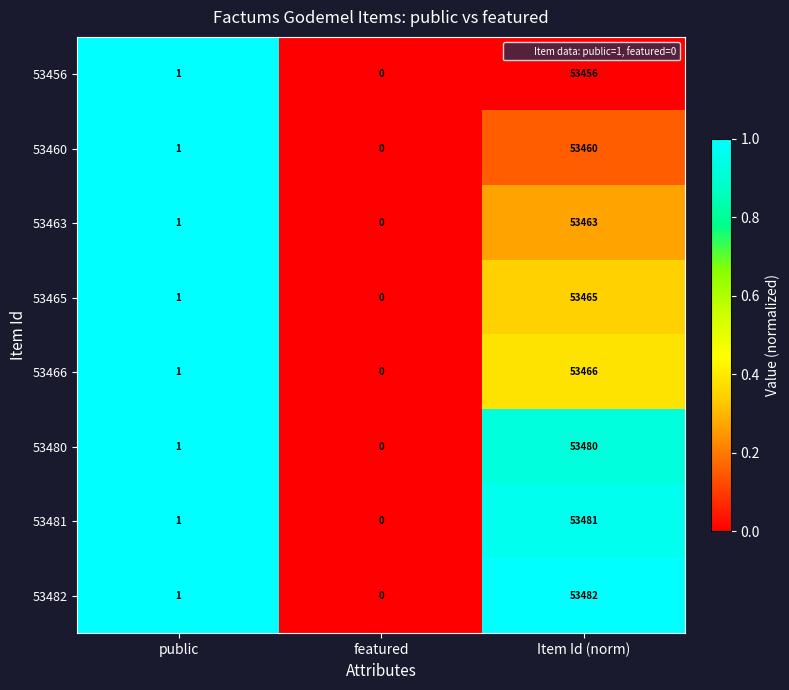

What is the sum of all 53481 values?

53482